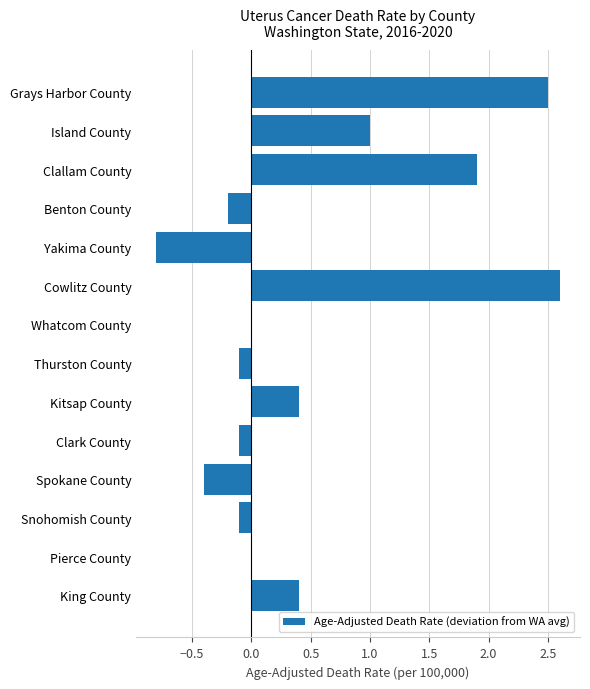

Which label corresponds to the largest value in the chart?

Cowlitz County